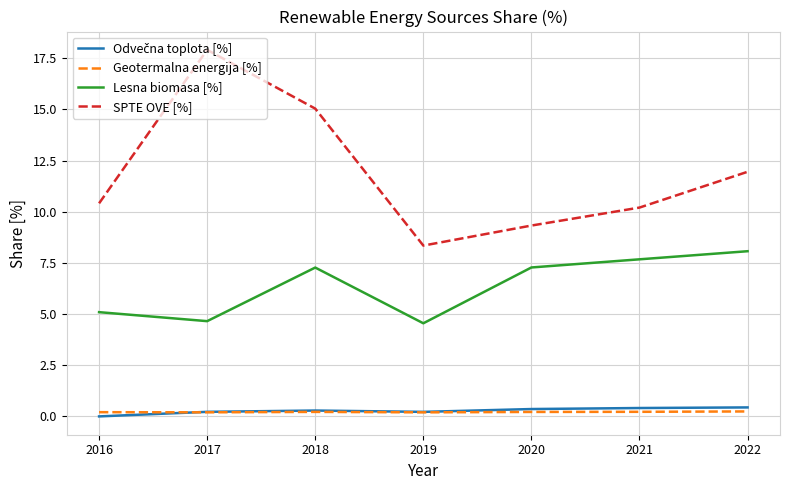

Where does the SPTE OVE [%] series first go above 10?

2016